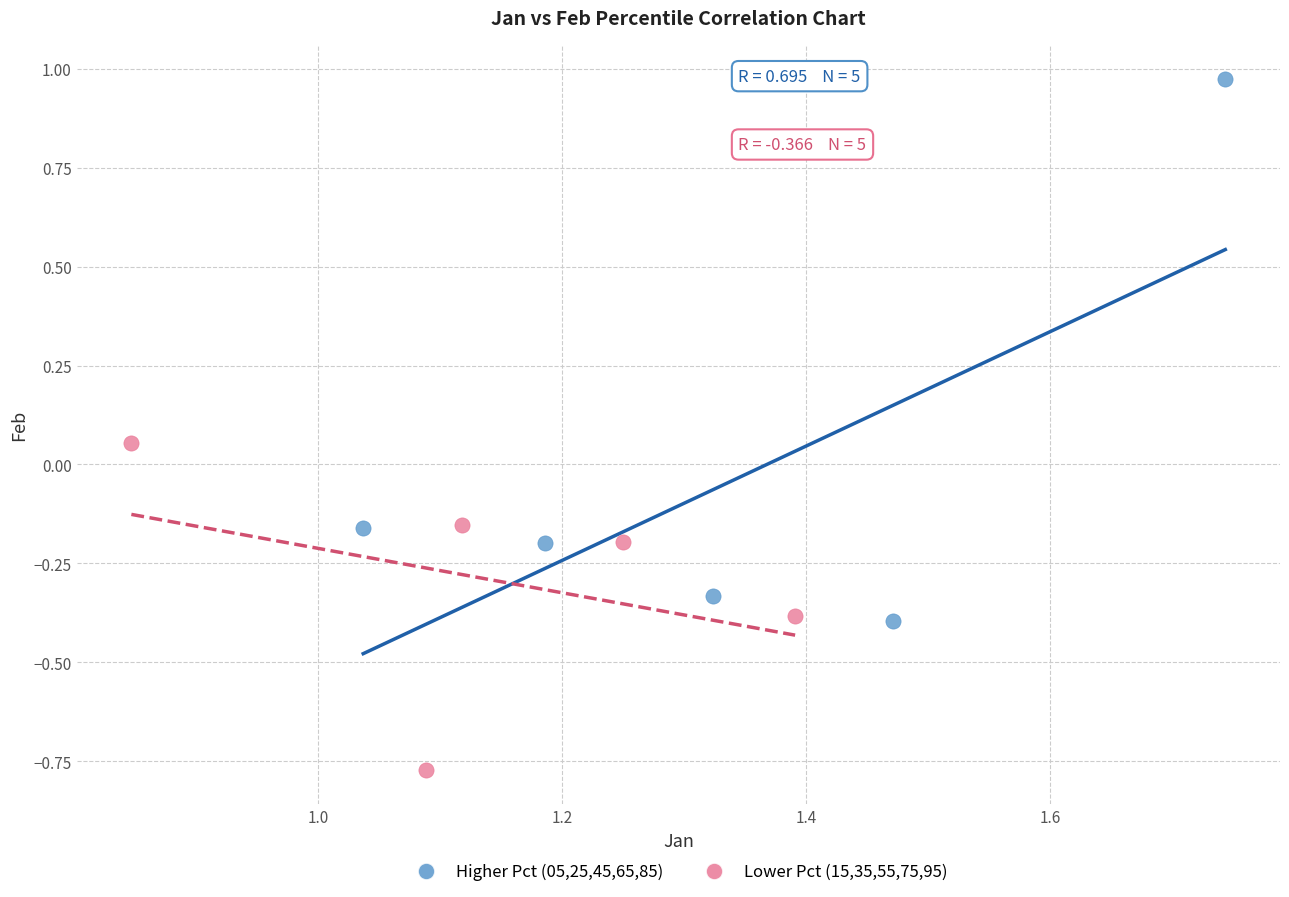

What are all the series names shown in the legend?

Higher Pct (05,25,45,65,85), Lower Pct (15,35,55,75,95)